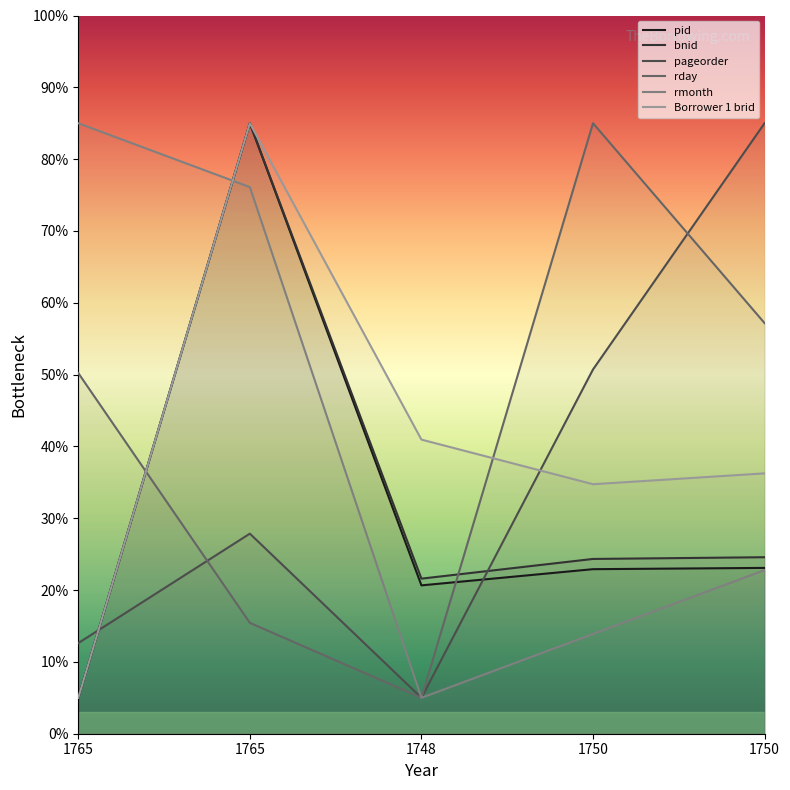

In pid, how many points are lower than both neighbors (excluding endpoints)?

1